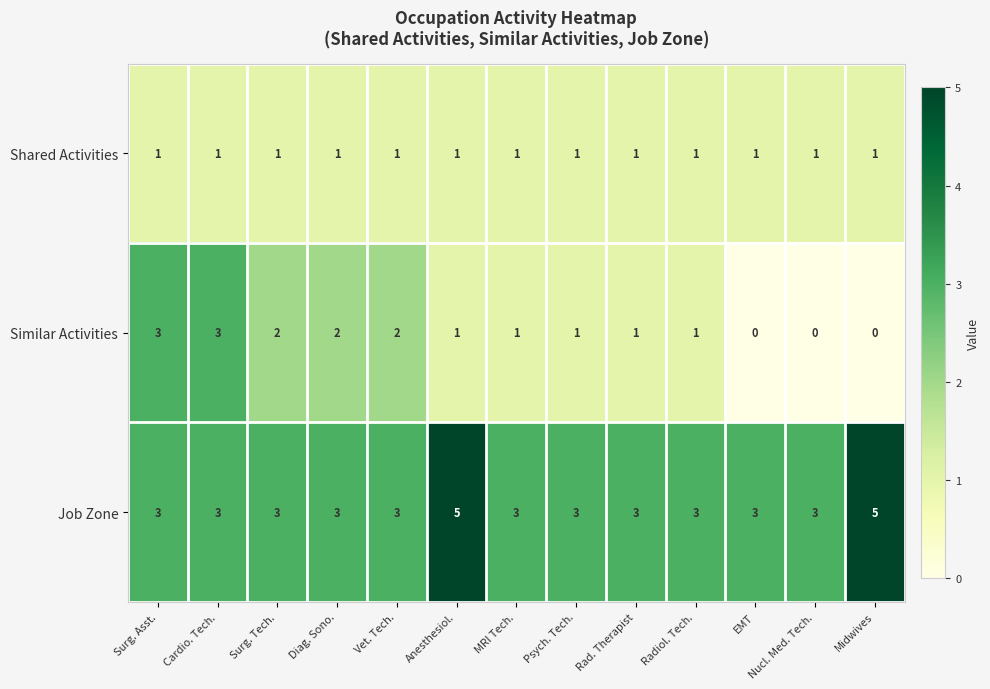

How many Job Zone values are between 3 and 4?

11